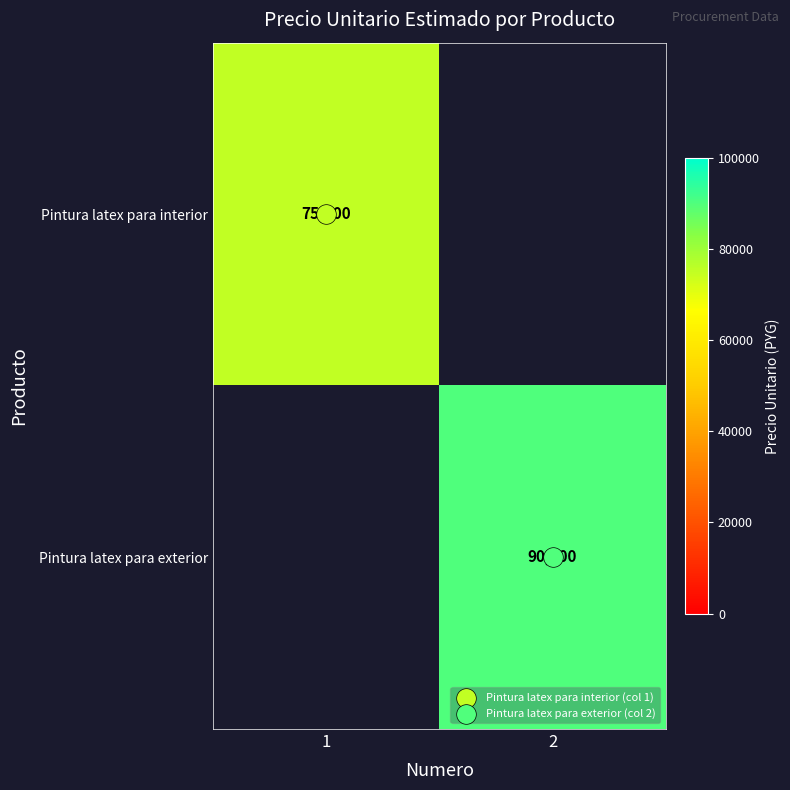

Which series has the widest spread of values?

Pintura latex para exterior